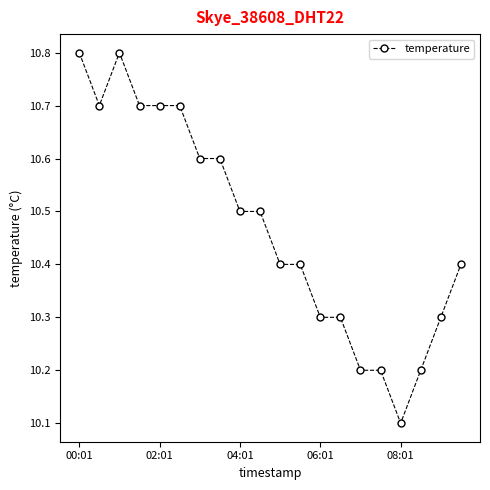

What is the average value?

10.5